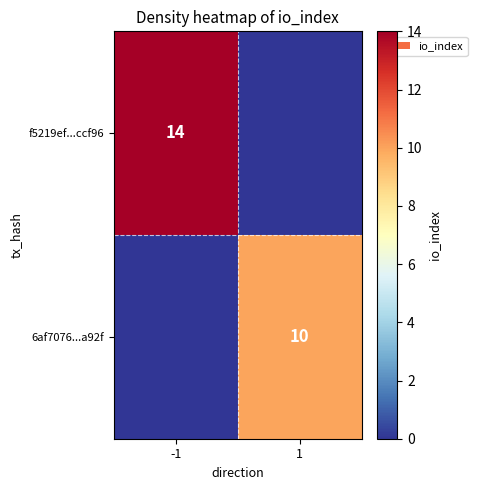

Which has a higher value, 1 or -1?

-1